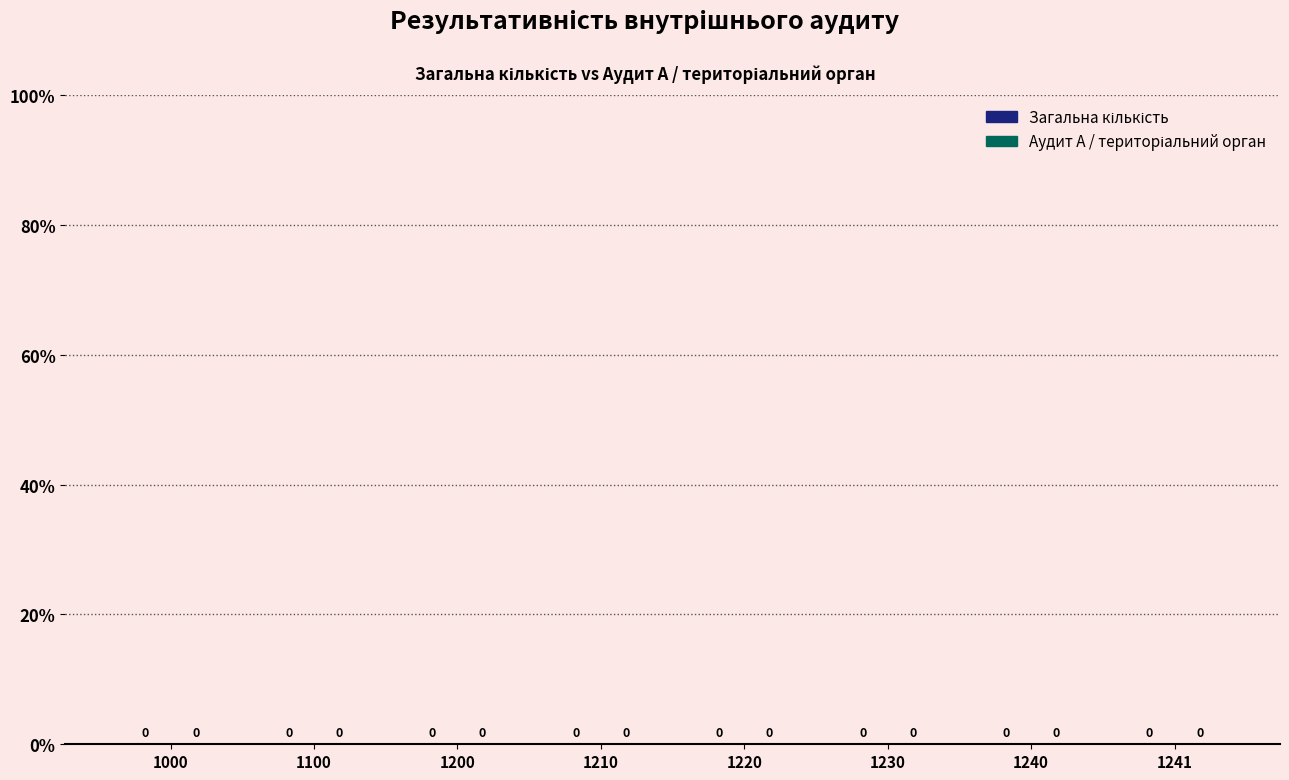

At which label does Код рядка first exceed 1220?

1230